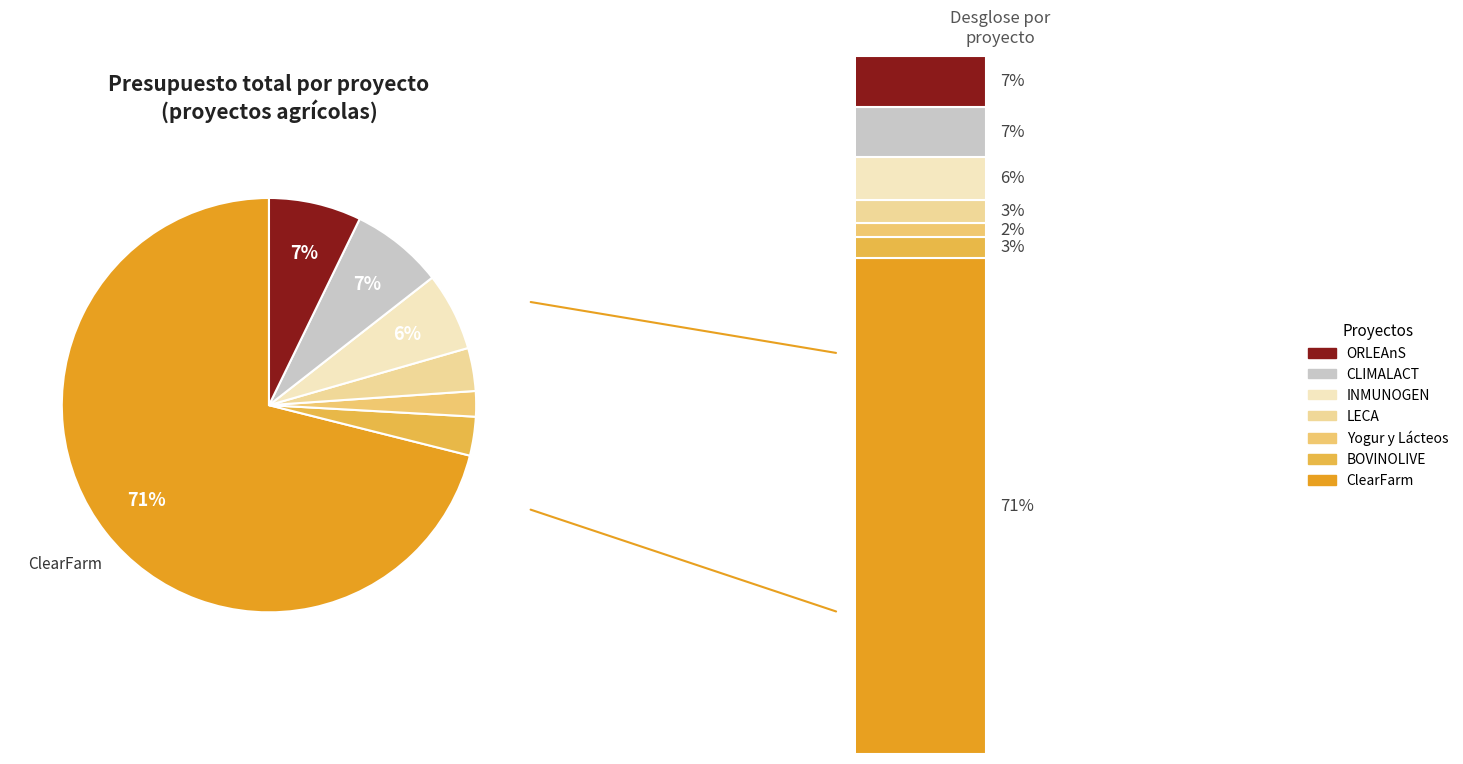

The INMUNOGEN slice represents 1% of the pie. True or false?

False